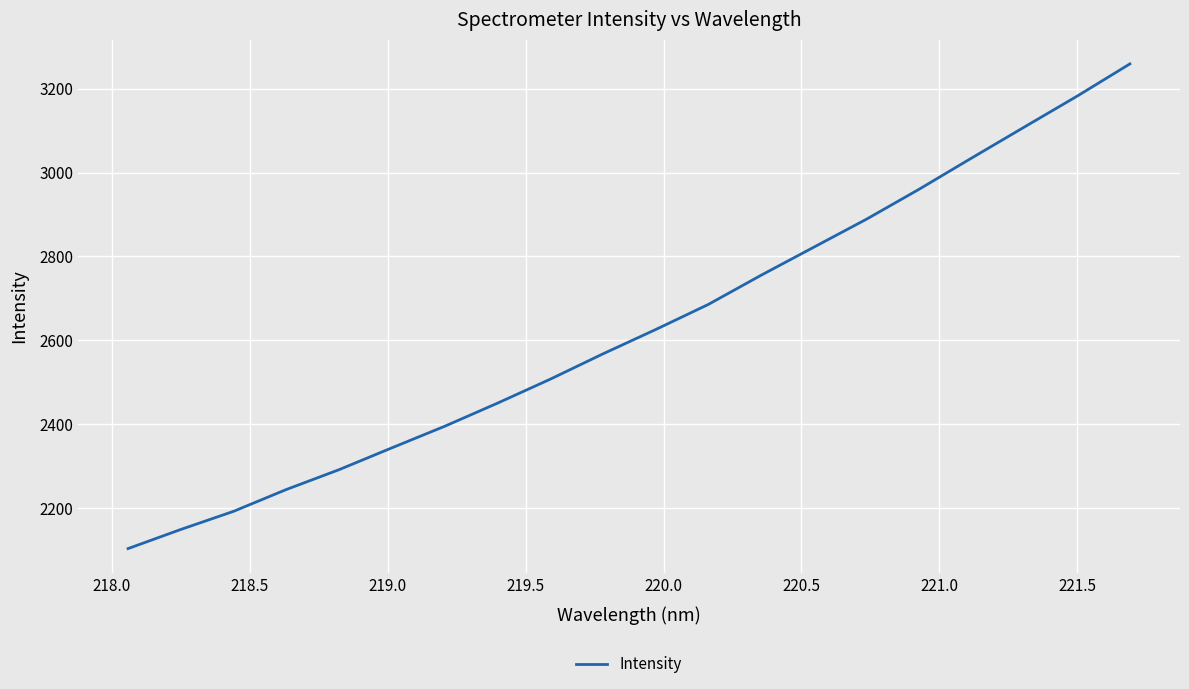

What is the maximum value shown in the chart?

3259.1